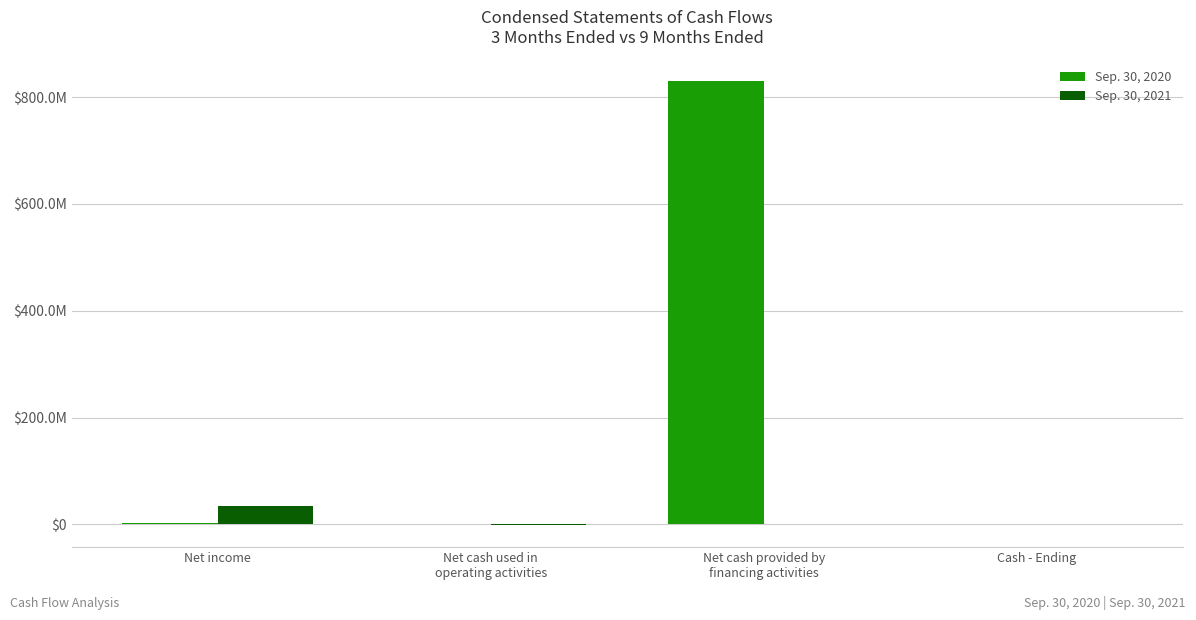

At how many categories does at least one series exceed 45479992?

1